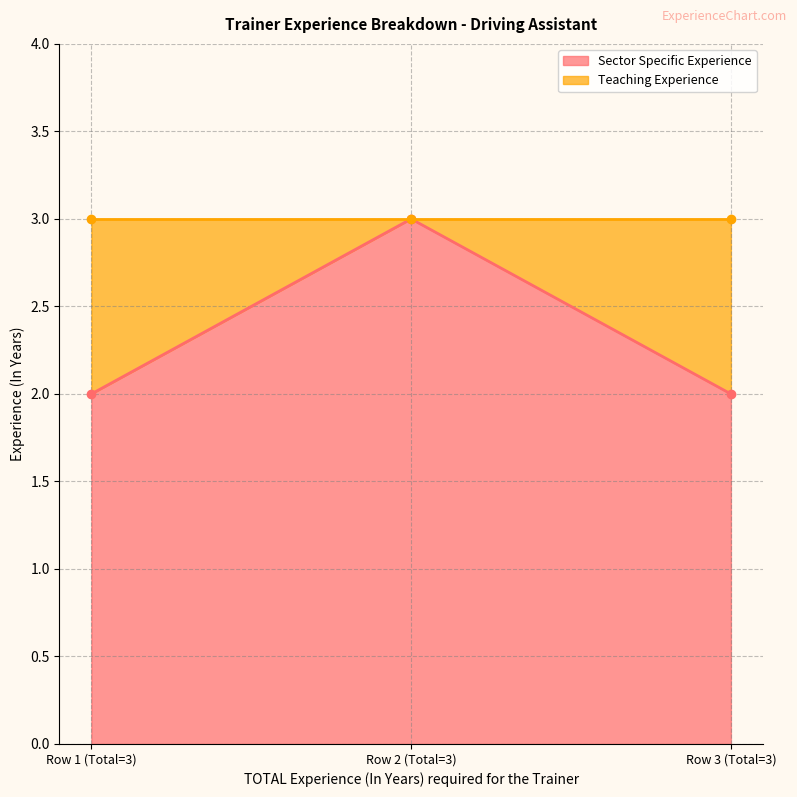

What is the average value?

2